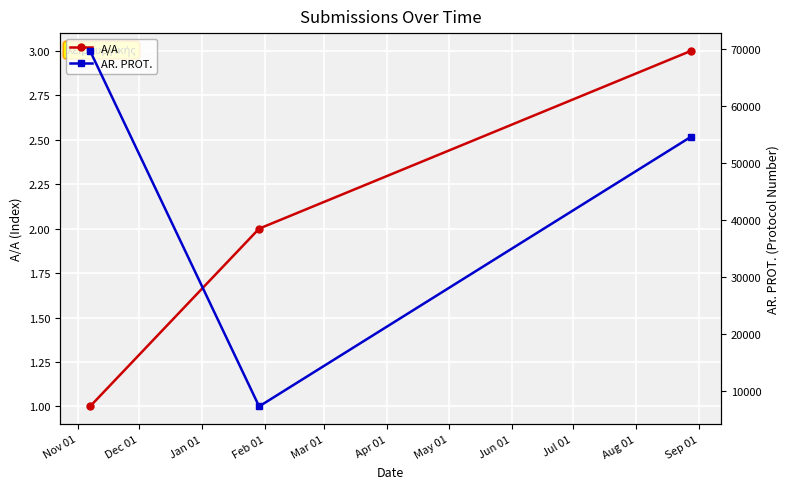

What is the maximum value for A/A?

3